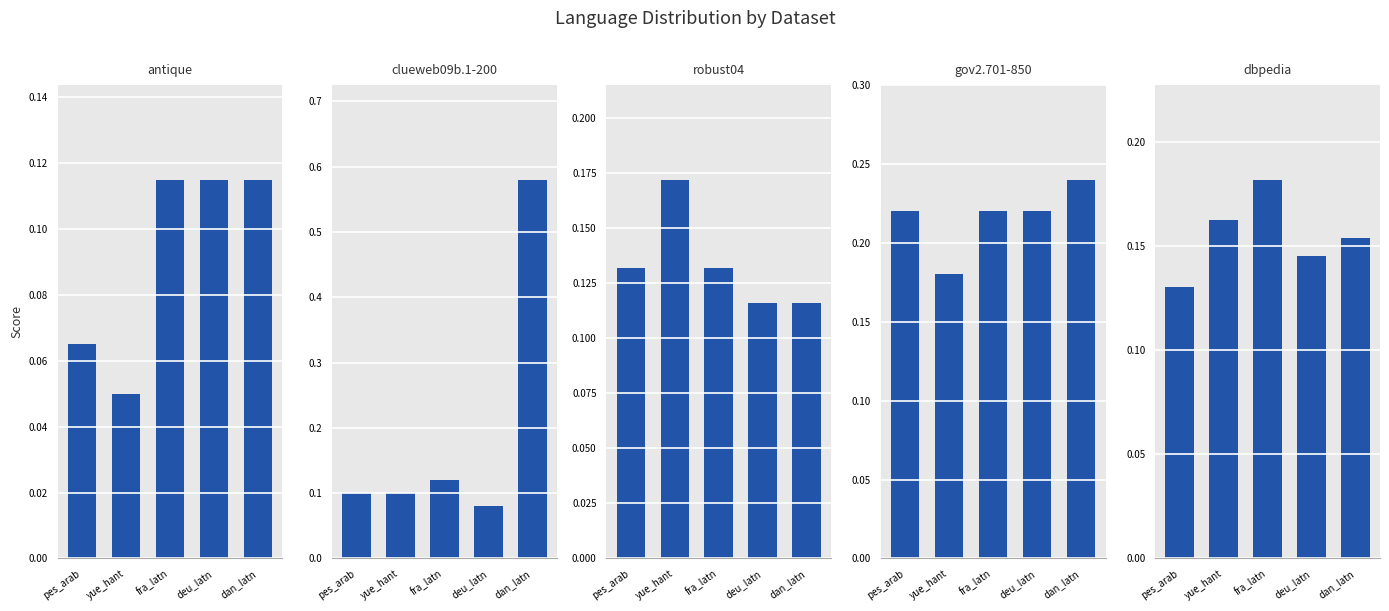

What value does the clueweb09b.1-200 series have at yue_hant?

0.1